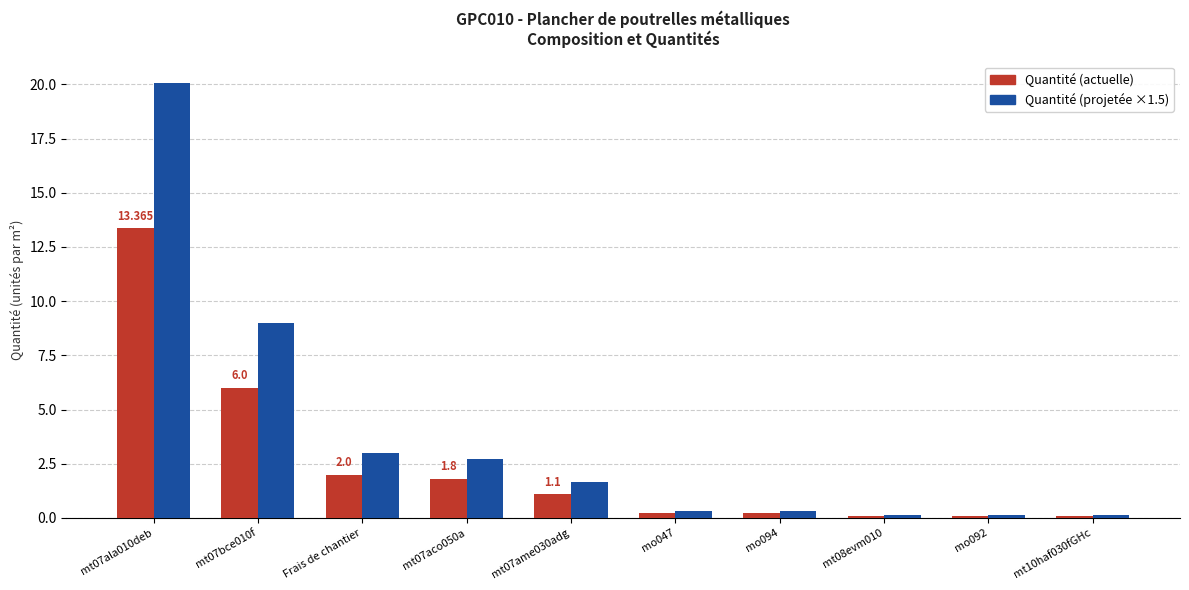

Is the value of Quantité (actuelle) at mt08evm010 greater than the value of Quantité (projetée ×1.5) at mt07ala010deb?

No